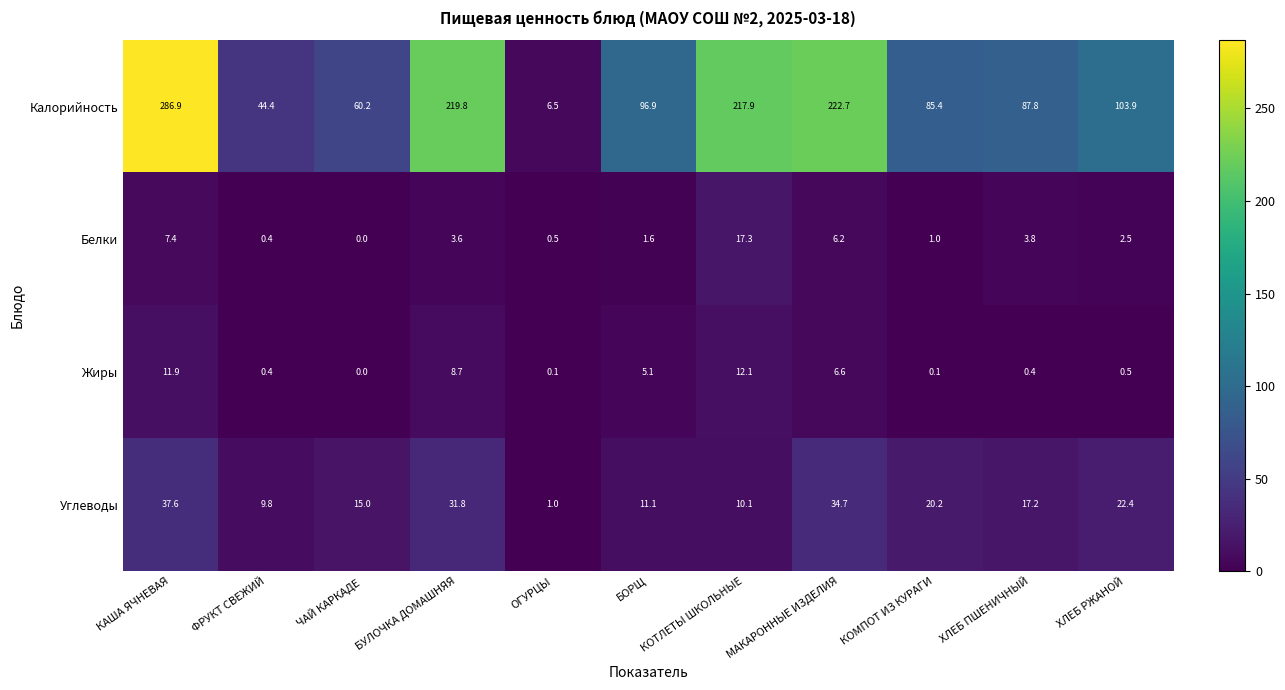

How many distinct data groups are displayed?

4